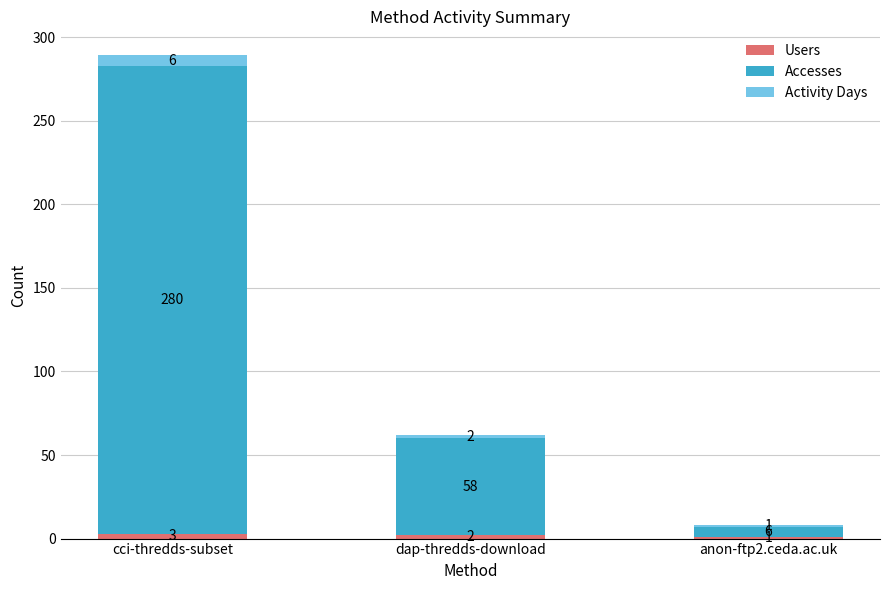

What is the total value across all series at anon-ftp2.ceda.ac.uk?

8